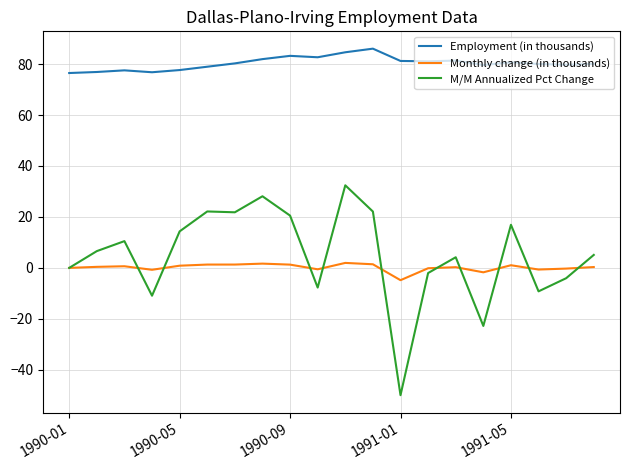

True or false: Monthly change (in thousands) and Employment (in thousands) intersect in this chart.

False